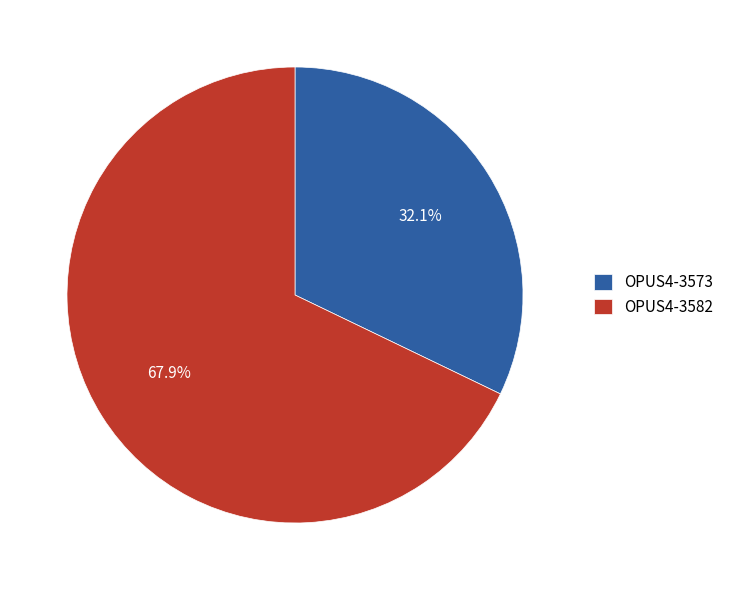

To the nearest percent, what is the combined percentage of OPUS4-3573 and OPUS4-3582?

100%